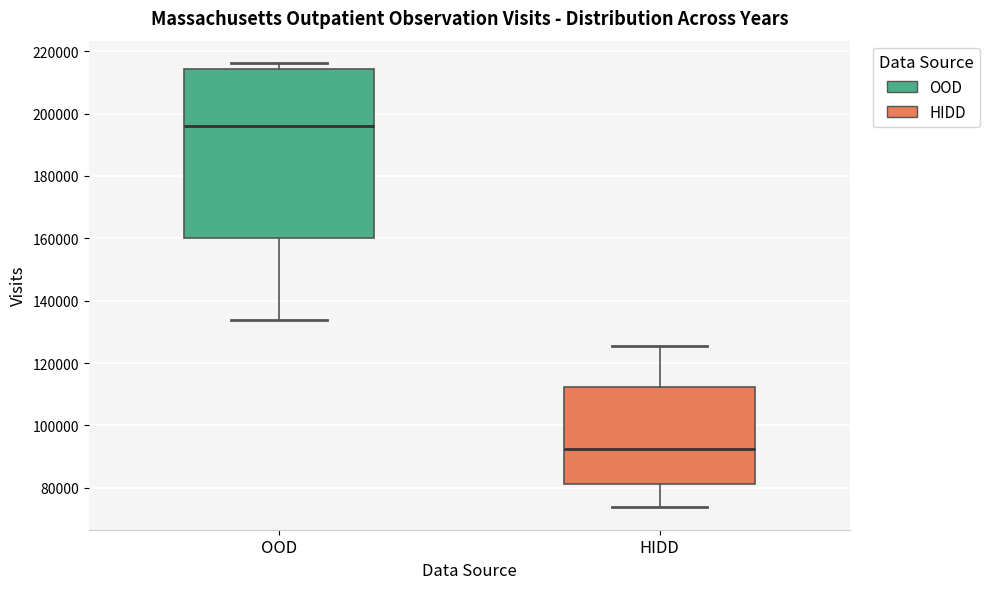

Which box is the tallest, from its lower edge to its upper edge?

OOD